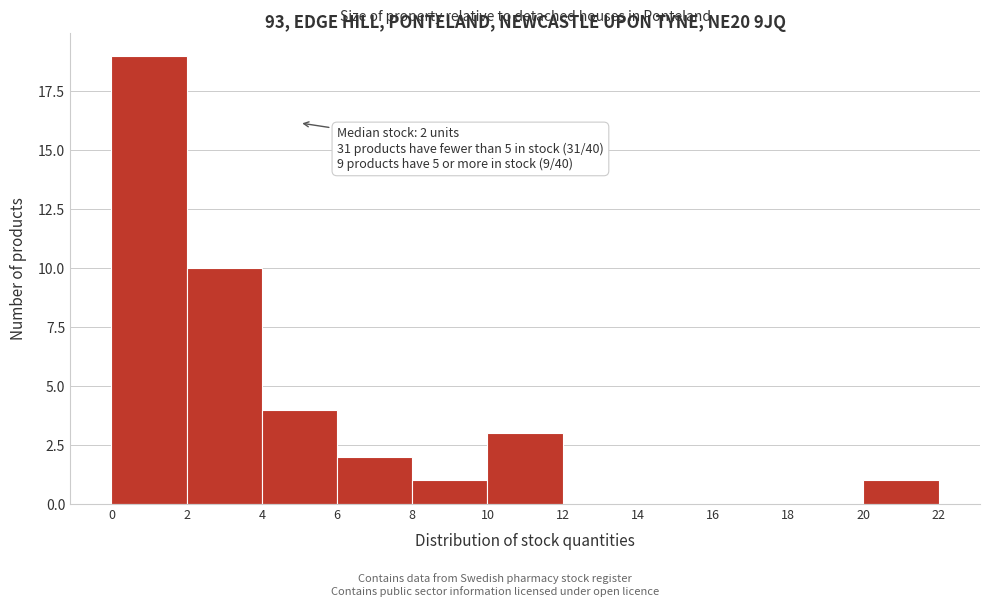

Which range on the x-axis has the tallest bar?

0 to 2